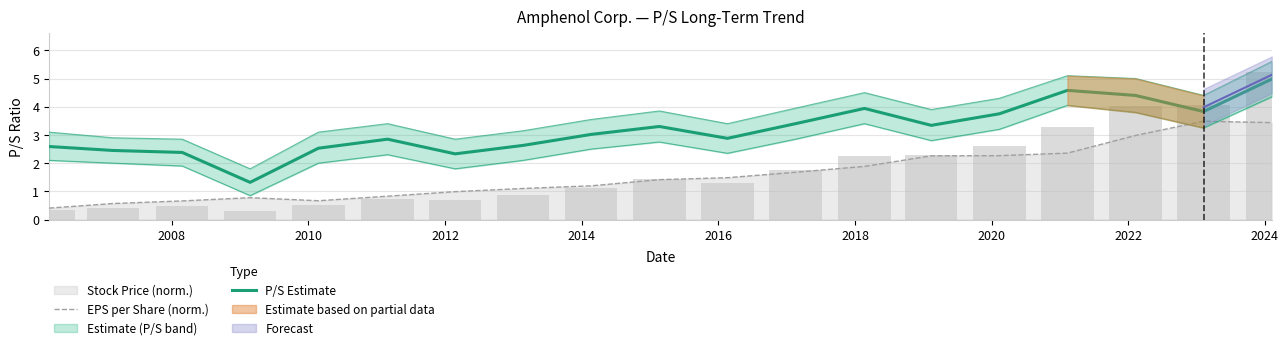

What is the difference between the maximum and second lowest values in the EPS per Share (norm.) series?

2.9